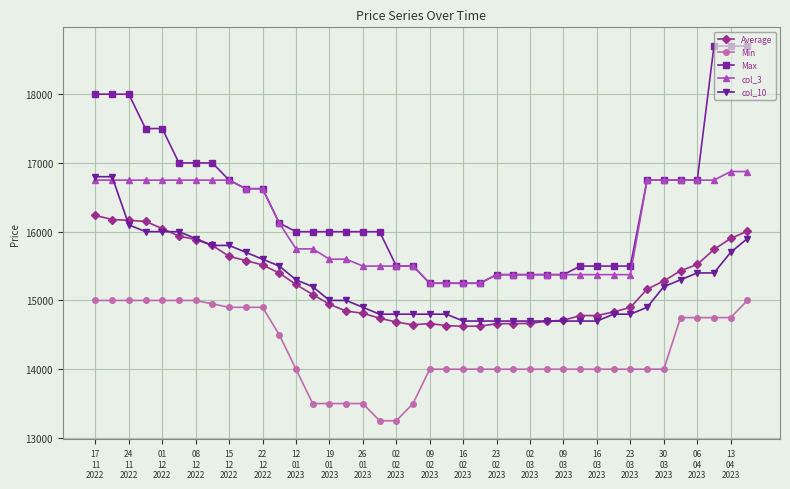

Which series has the largest total across all categories?

Max